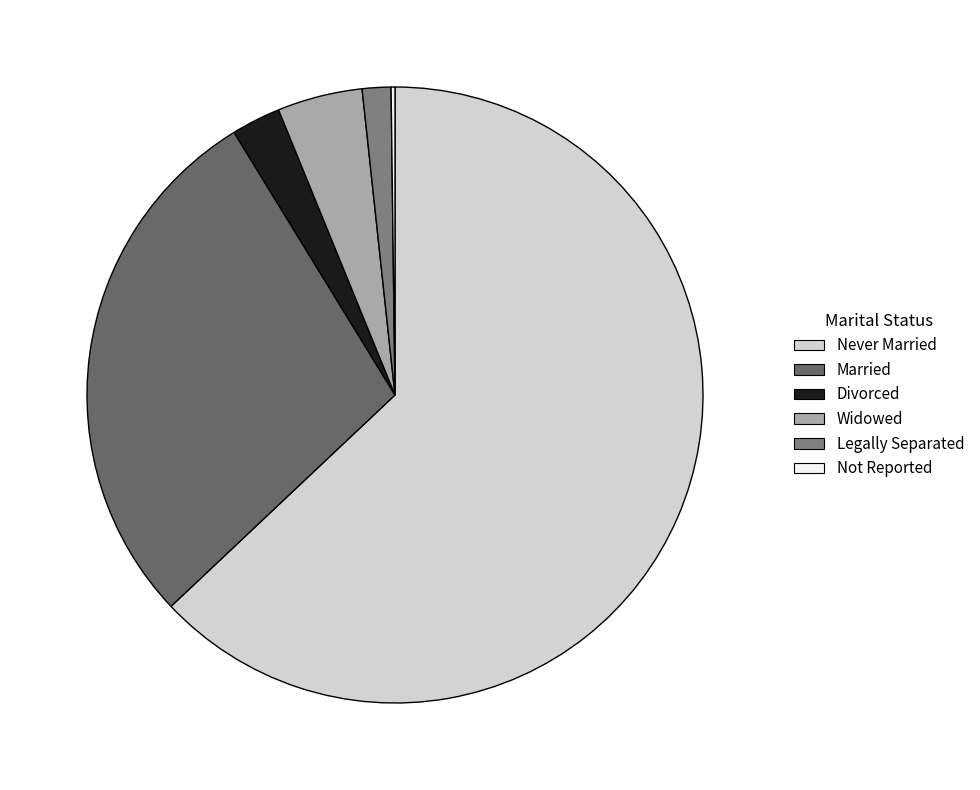

What is the total percentage of Not Reported and Legally Separated?

1.7%